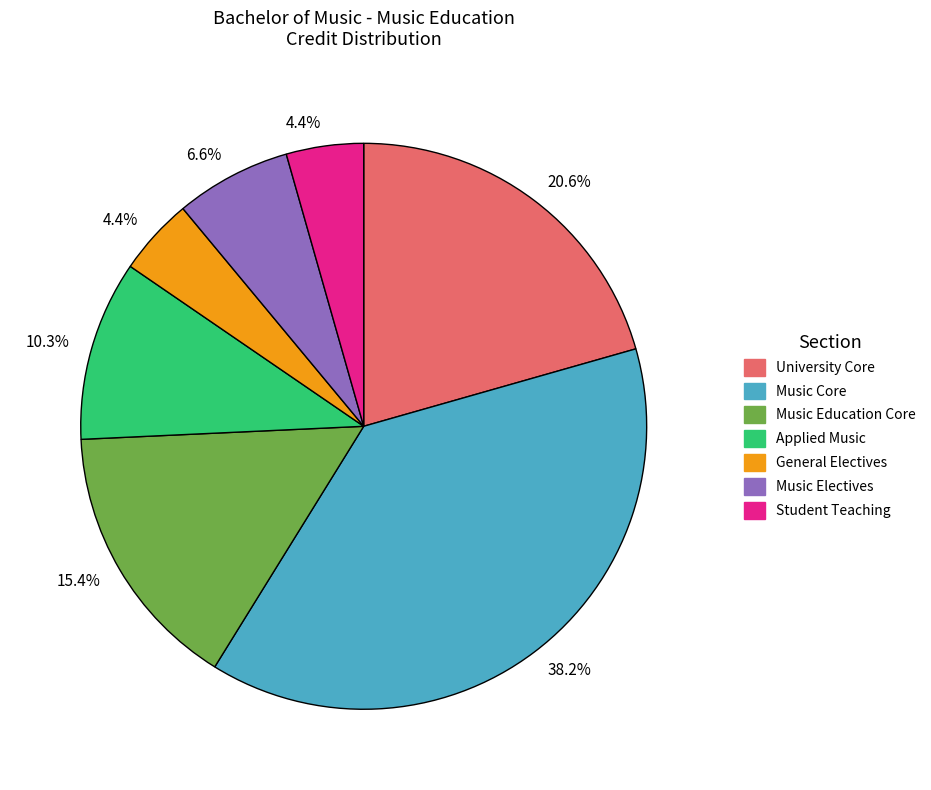

How many slices are in this pie chart?

7